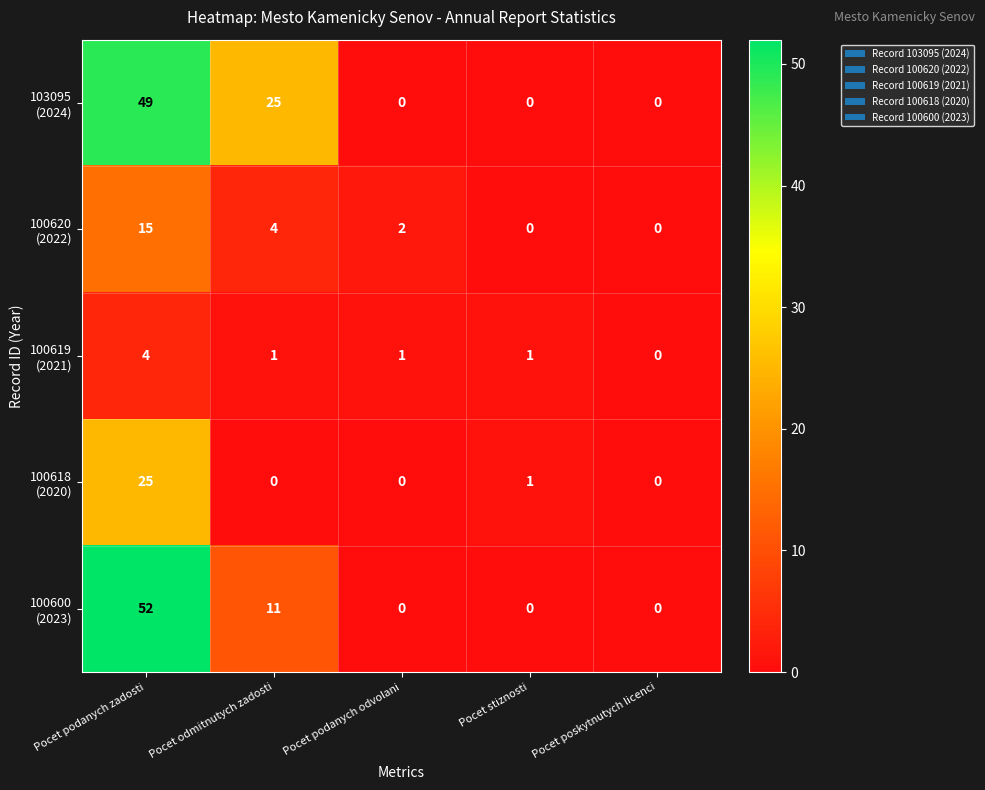

At which category is the sum across all series the highest?

Pocet podanych zadosti